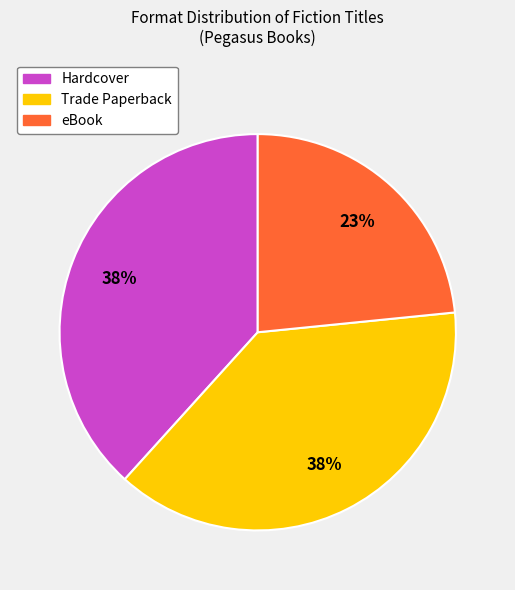

How many segments does this pie chart have?

3